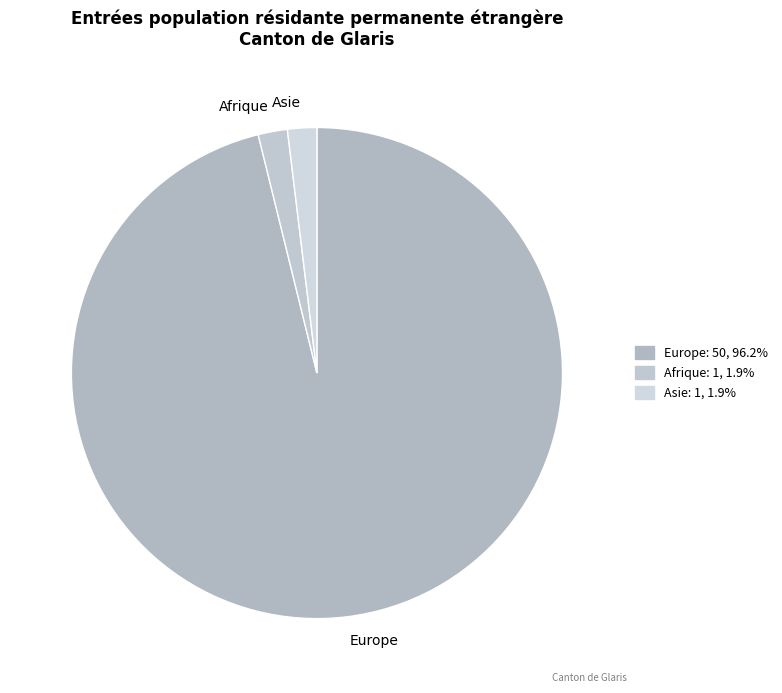

Does any single category account for the majority?

Yes